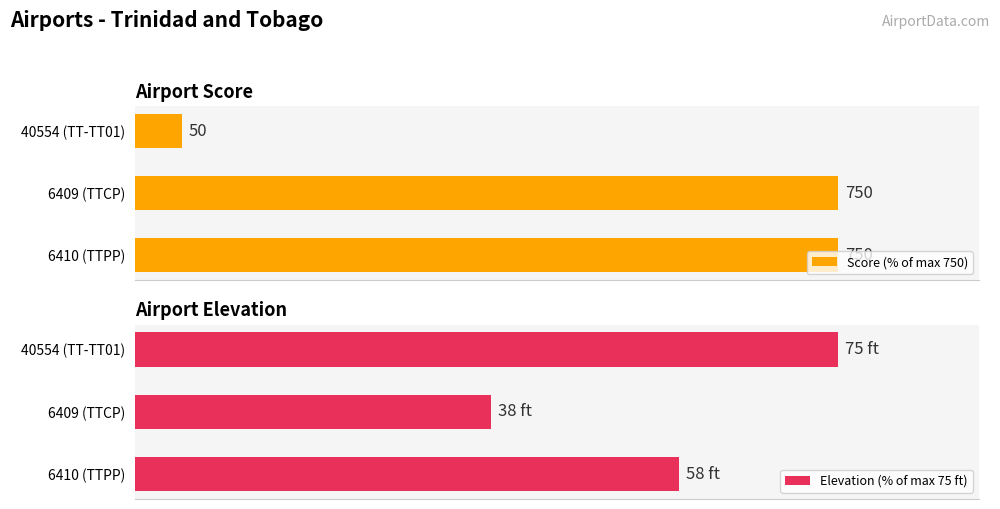

At how many categories does at least one series exceed 16?

3